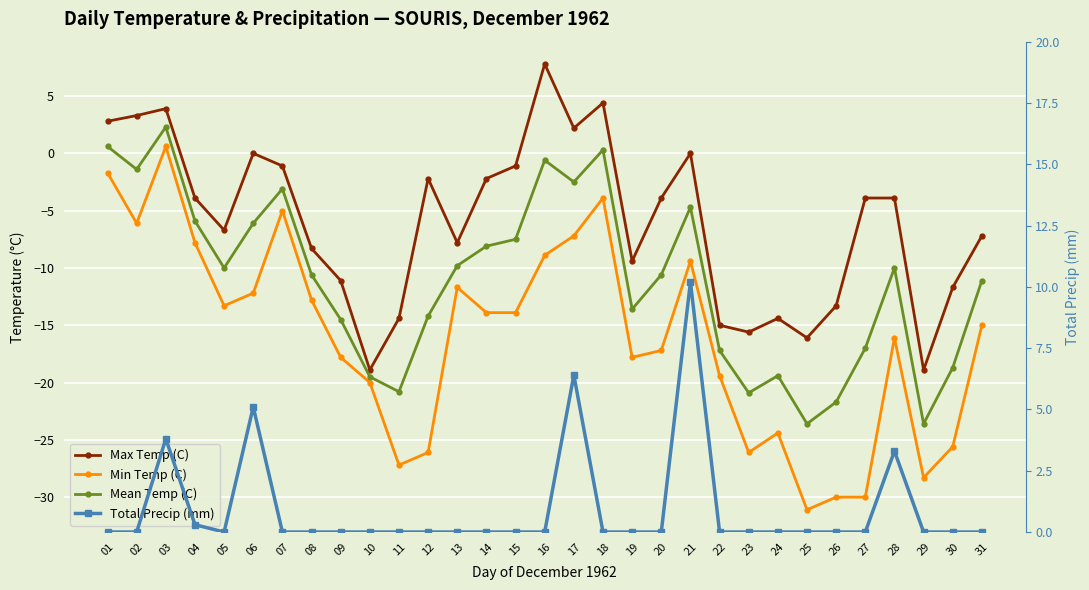

Which series has the largest total across all categories?

Total Precip (mm)